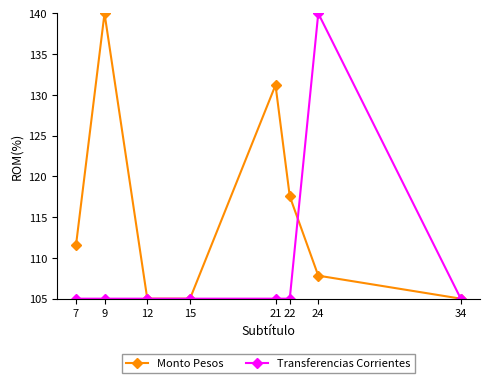

List the series in order of their overall mean, highest first.

Monto Pesos, Transferencias Corrientes